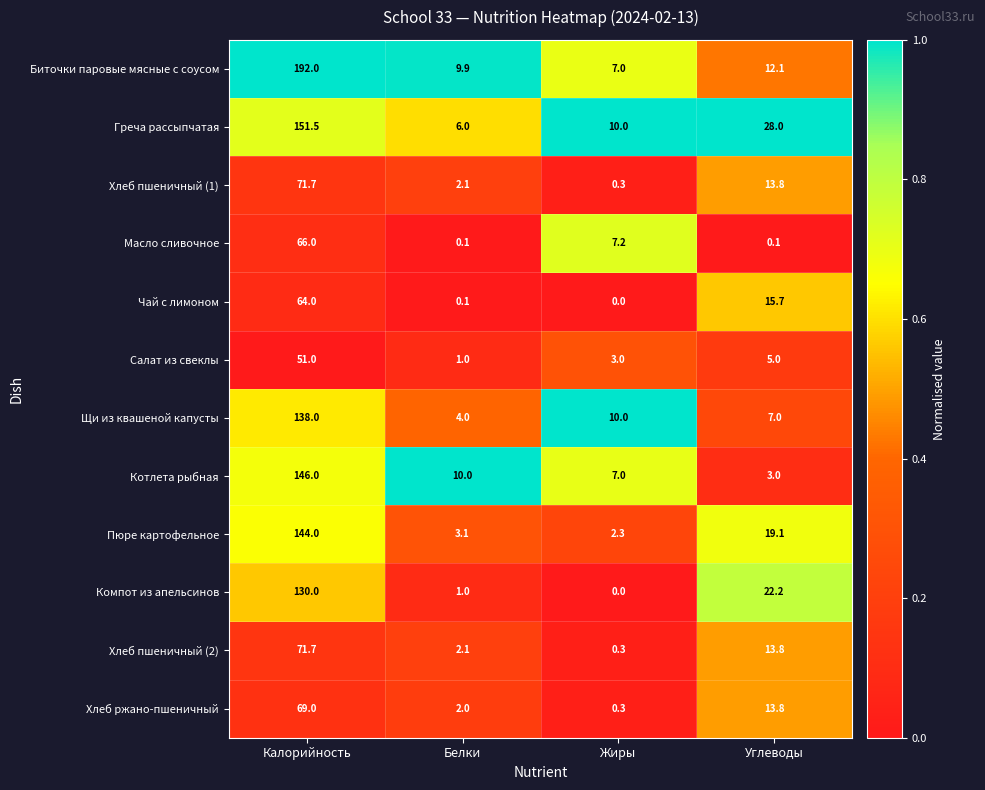

Where does the Хлеб пшеничный (2) series first go above 13?

Калорийность